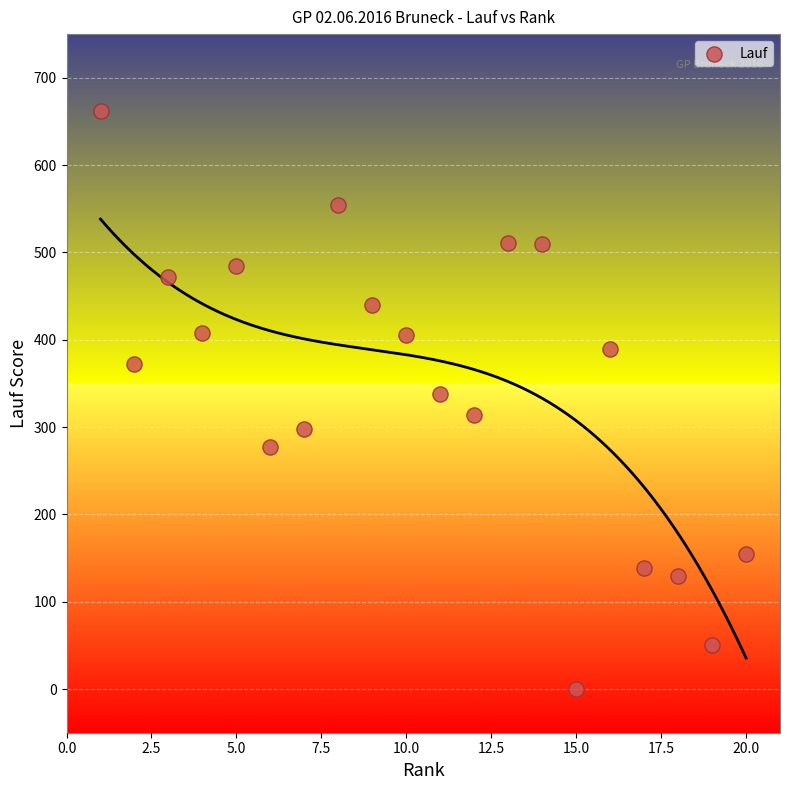

What is the range of X values (max minus min)?

19